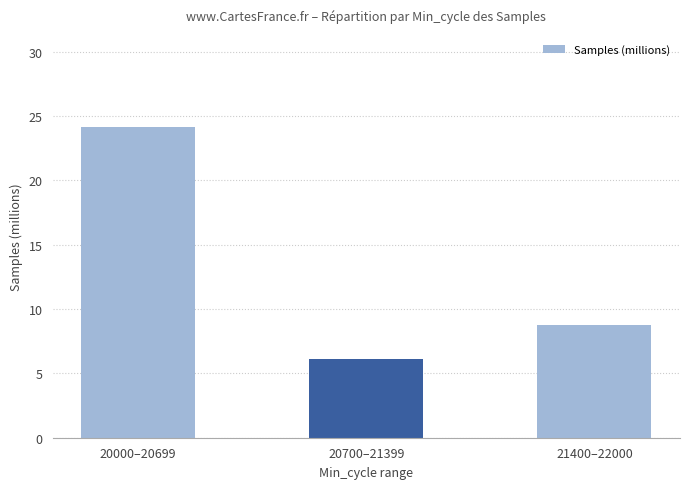

How many data points are less than 8?

1